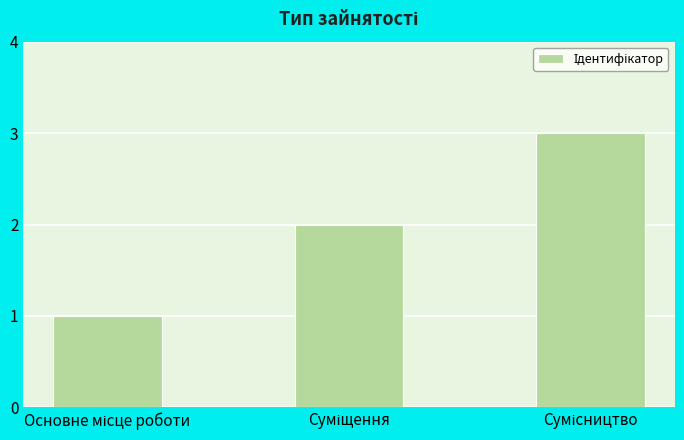

What is the greatest value displayed?

3